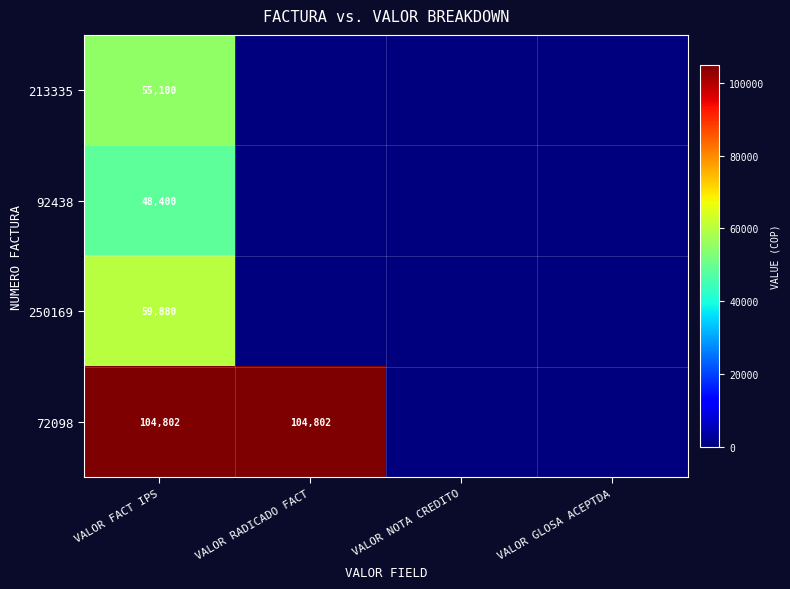

The 72098 series shows 21882 at VALOR FACT IPS. True or false?

False